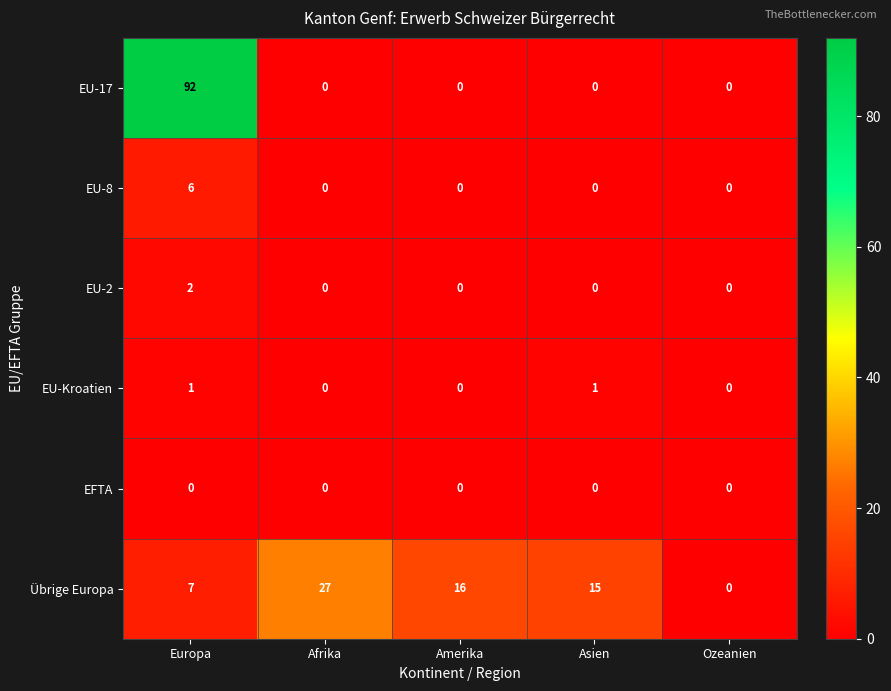

Read the Übrige Europa value at Asien.

15